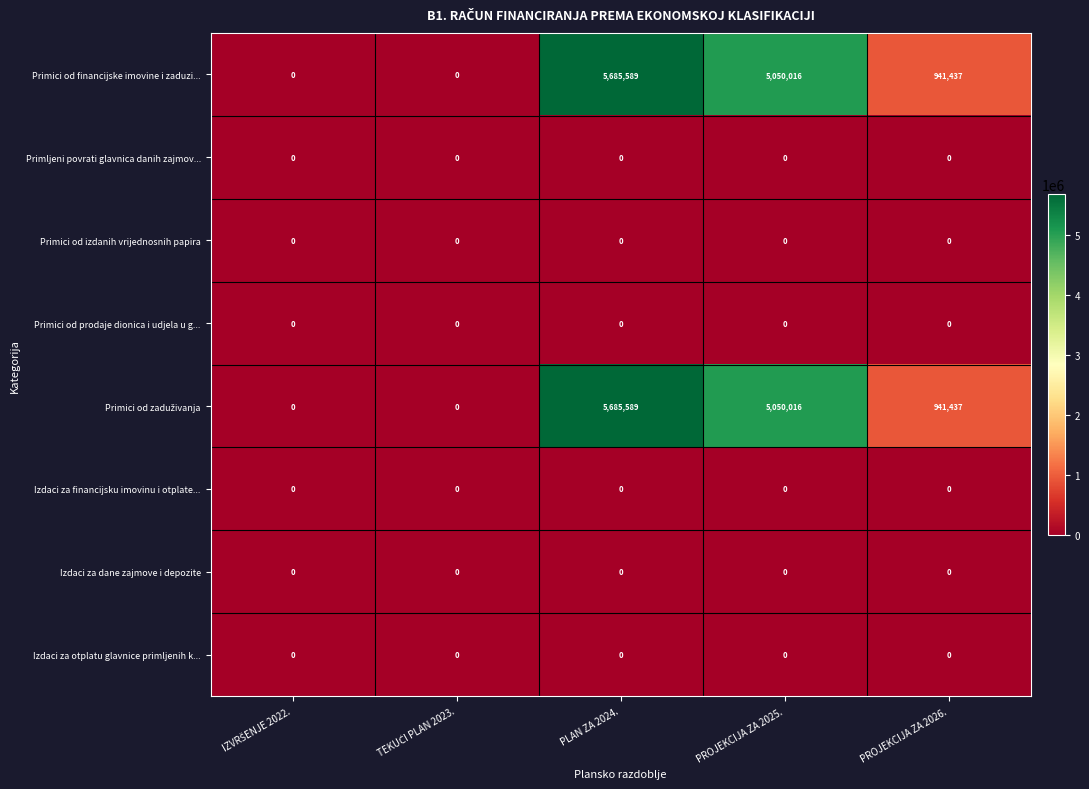

What is the difference between the maximum and second lowest values in the Primici od financijske imovine i zaduzi... series?

5685589